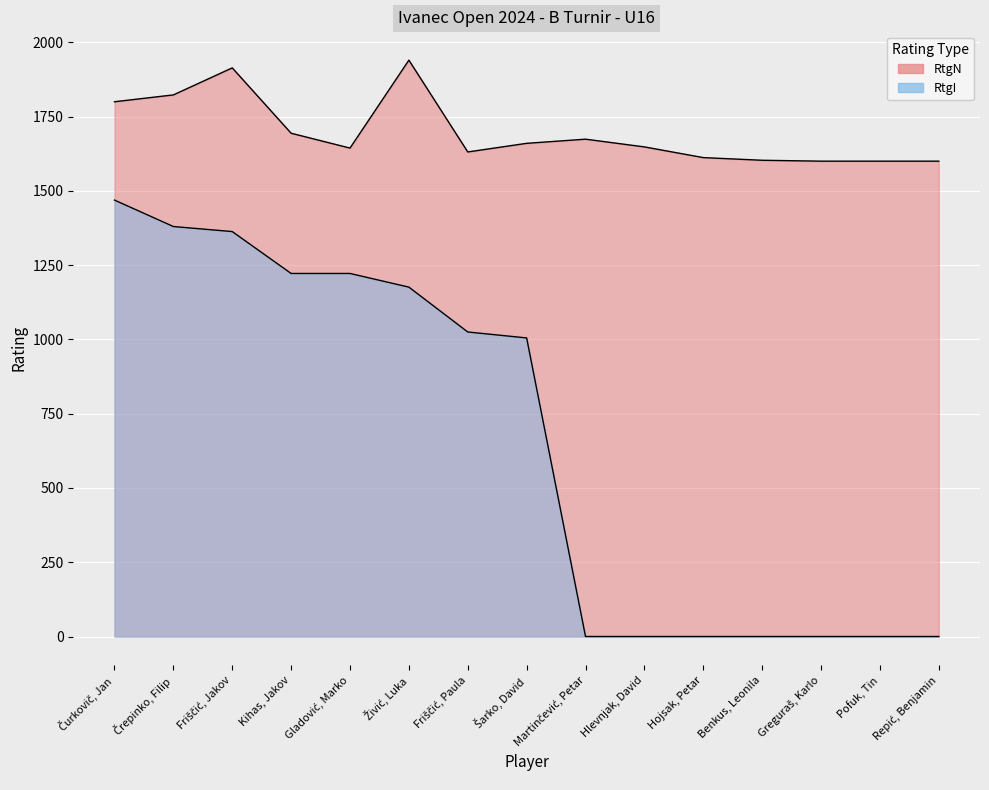

How many positive values does the RtgI series have?

8